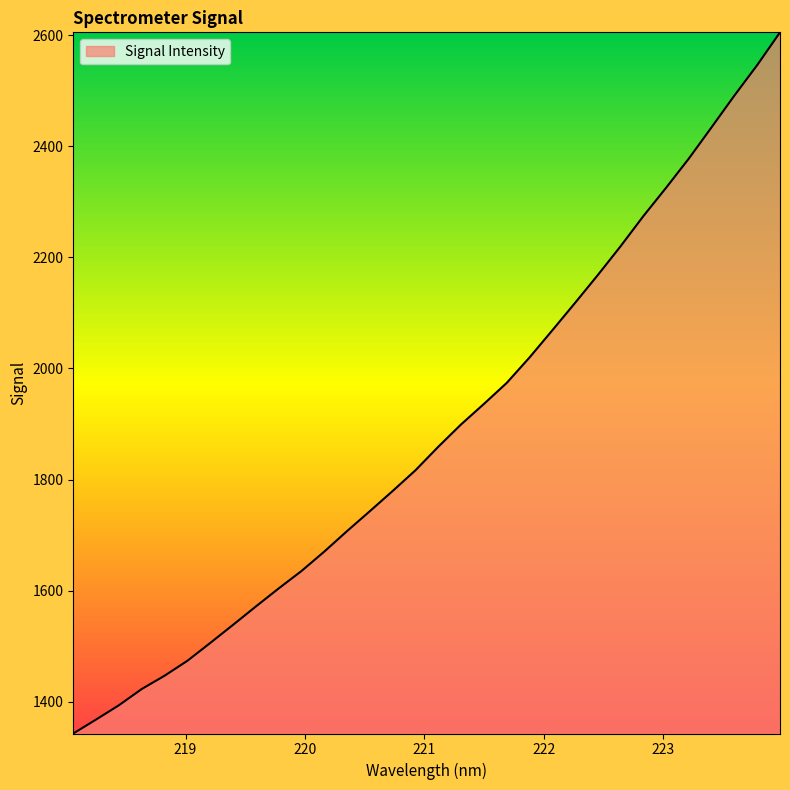

What is the maximum value shown in the chart?

2604.8